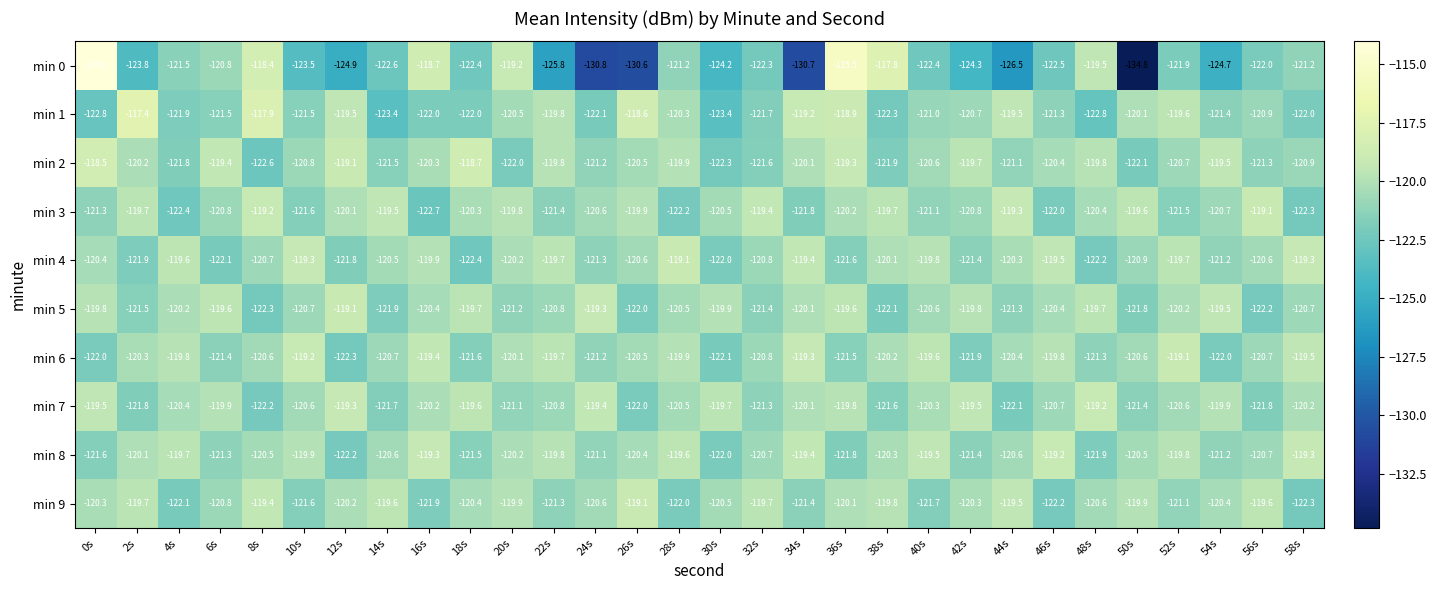

What is the difference between the maximum and second lowest values in the min 5 series?

3.1